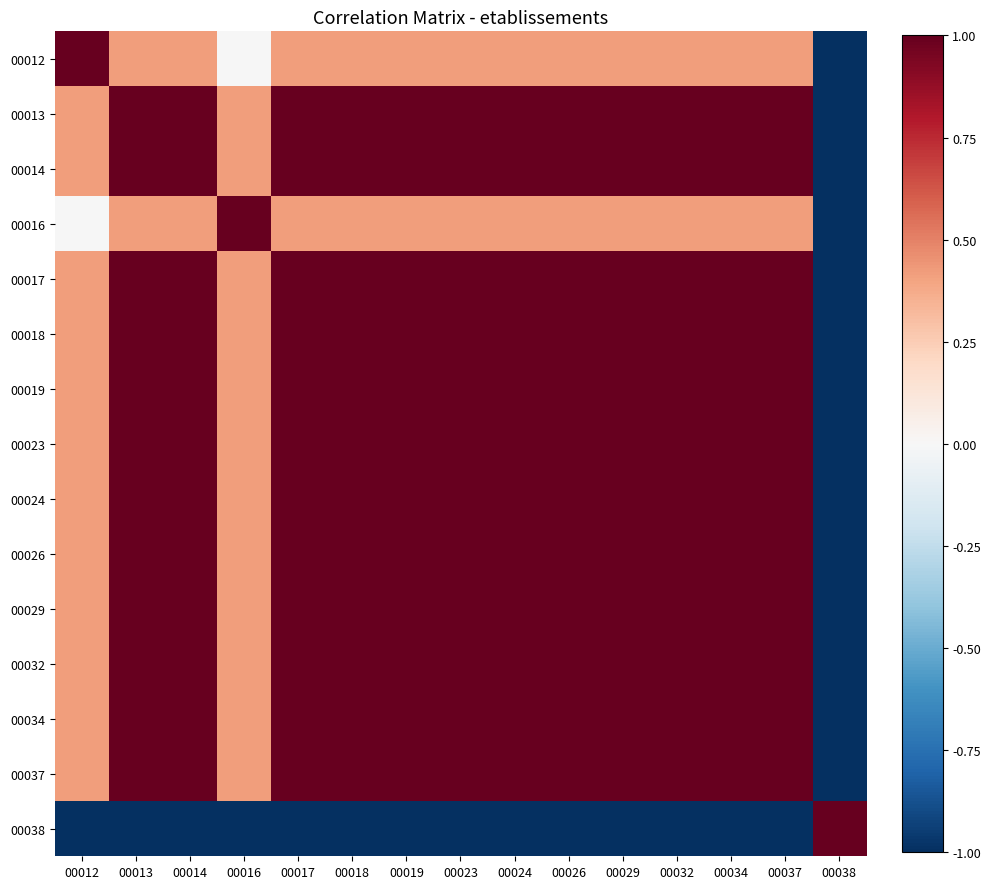

At which category is the sum across all series the highest?

00013